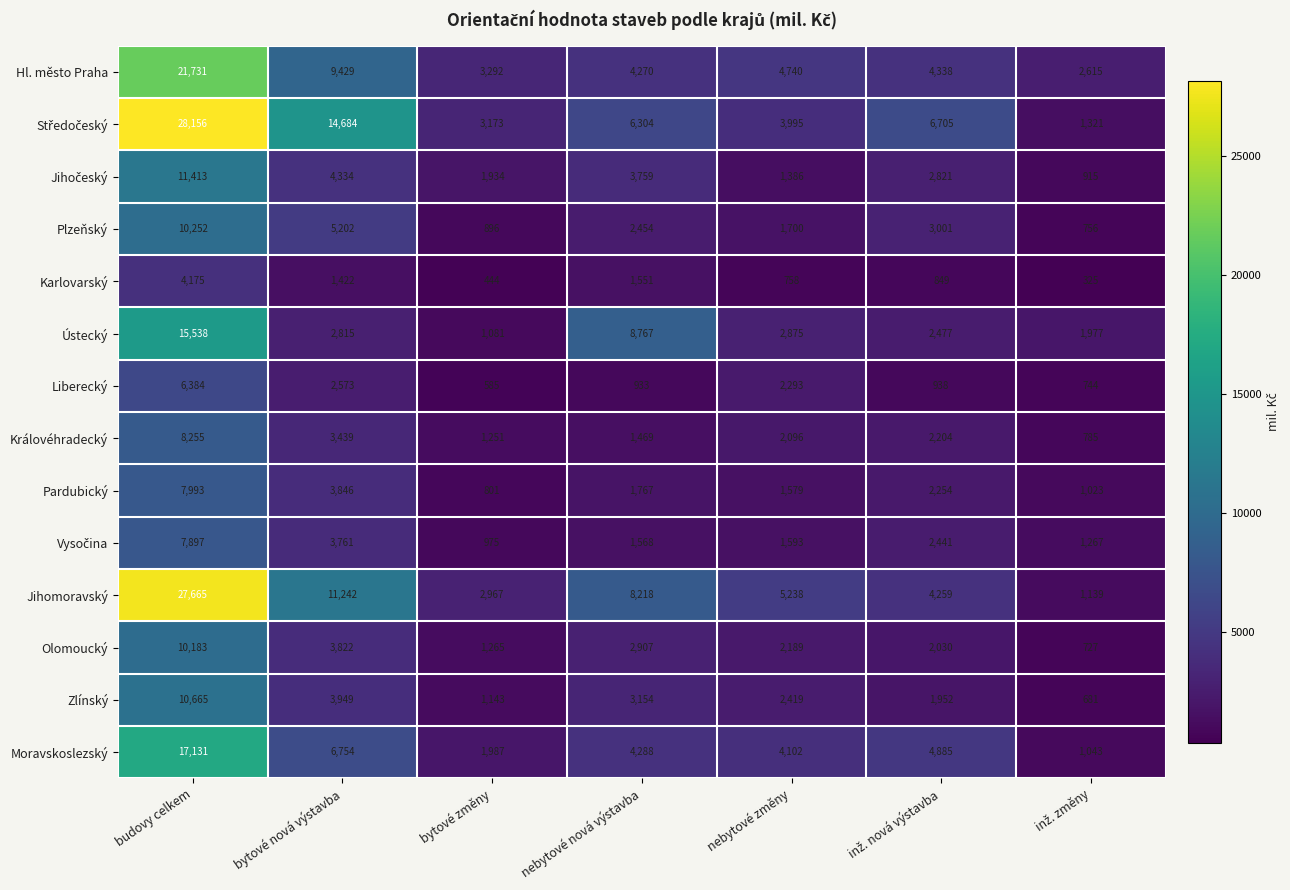

What is the greatest value displayed?

28156